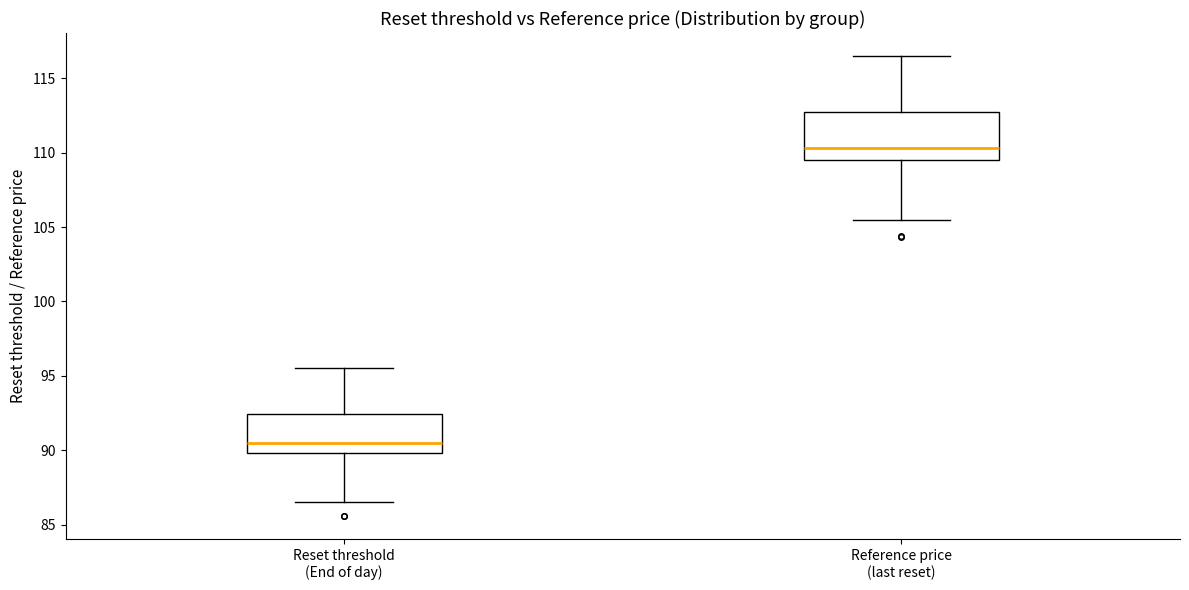

Where does the upper whisker of the box for Reference price (last reset) end on the y-axis? The values are not printed on the chart, so give them approximately, as read against the axis.

116.5